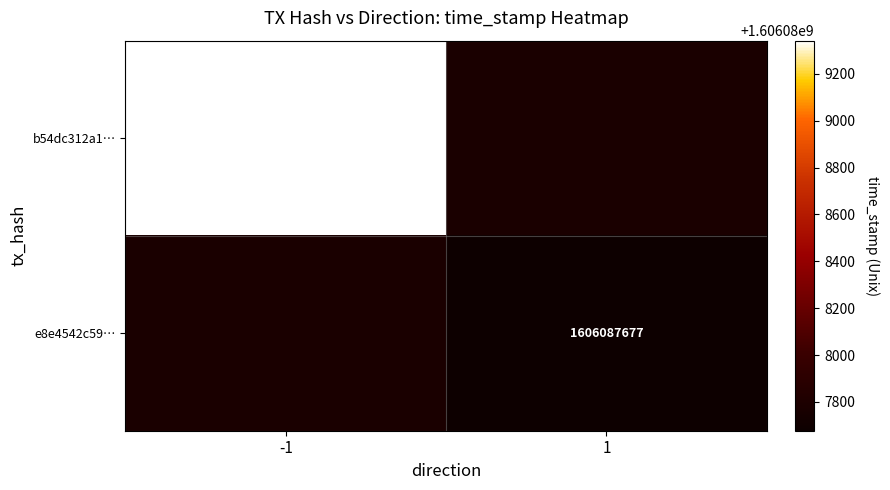

Is it true that e8e4542c59… equals 2225562697 at 1?

False